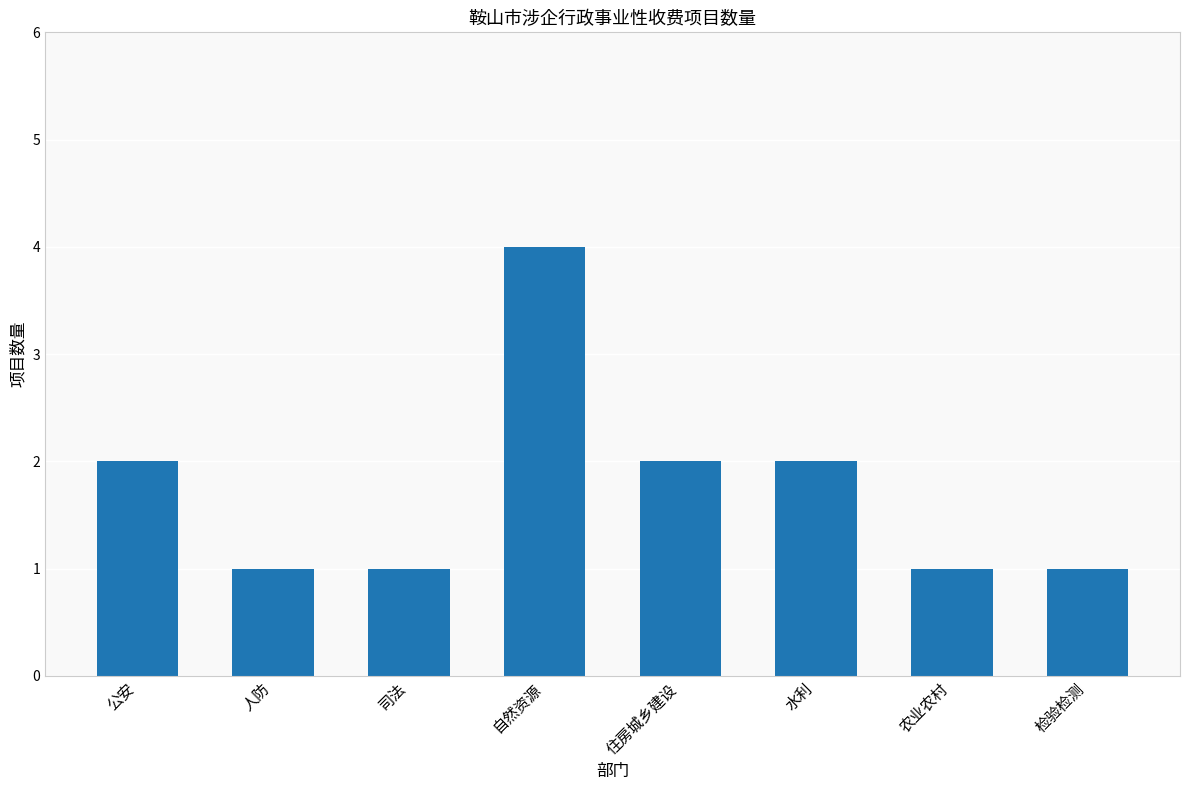

How many series are shown in this chart?

1